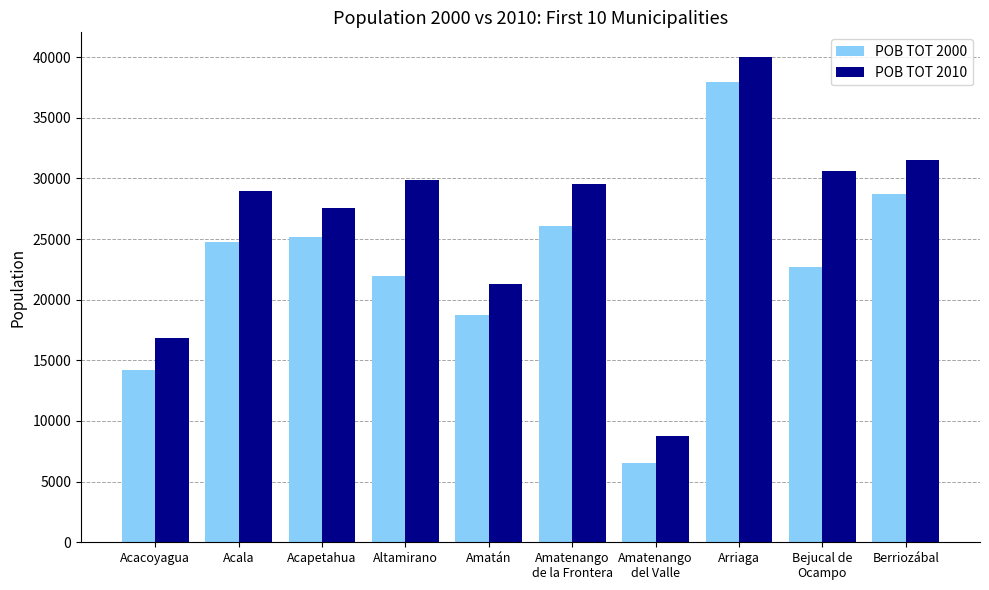

Which series has the largest total across all categories?

POB TOT 2010